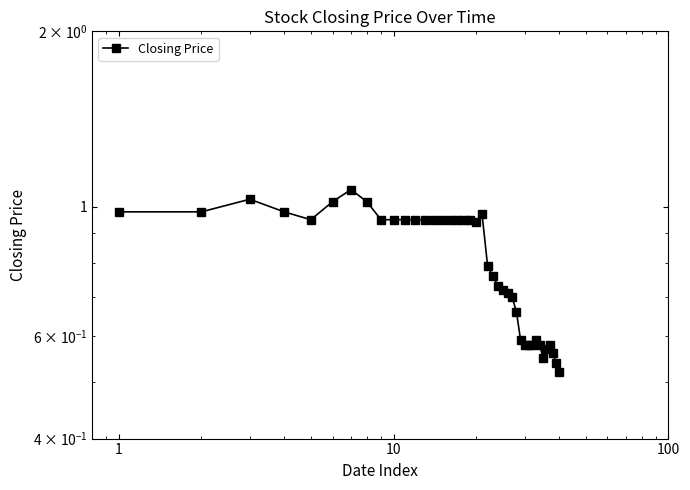

Between 19 and 29, which is larger?

19